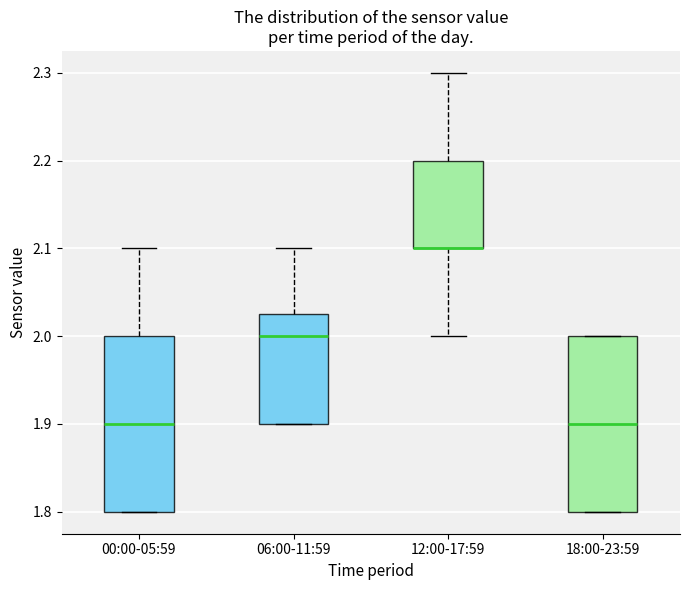

Where is the lower edge of the box for 18:00-23:59 on the y-axis? The values are not printed on the chart, so give them approximately, as read against the axis.

1.80